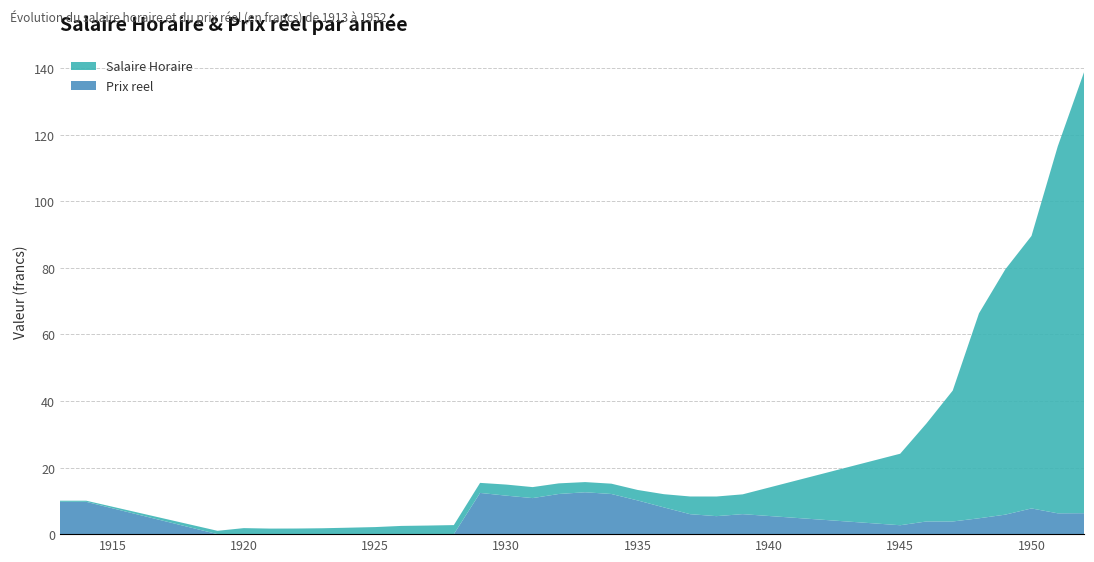

Reading left to right, transcribe all the data shown in this chart.

Salaire Horaire: 0.3	0.3	1.0	1.8	1.7	1.7	1.8	1.9	2.1	2.5	2.6	2.7	3.0	3.3	3.3	3.2	3.1	3.1	3.1	4.0	5.3	5.9	6.0	21.5	29.4	39.3	61.6	73.7	81.9	110.2	132.5
Prix reel: 9.7	9.7	0.0	0.0	0.0	0.0	0.0	0.0	0.0	0.0	0.0	0.0	12.4	11.6	10.8	12.1	12.6	12.1	10.1	8.0	6.0	5.4	6.0	2.7	3.8	3.8	4.8	5.9	7.7	6.3	6.3